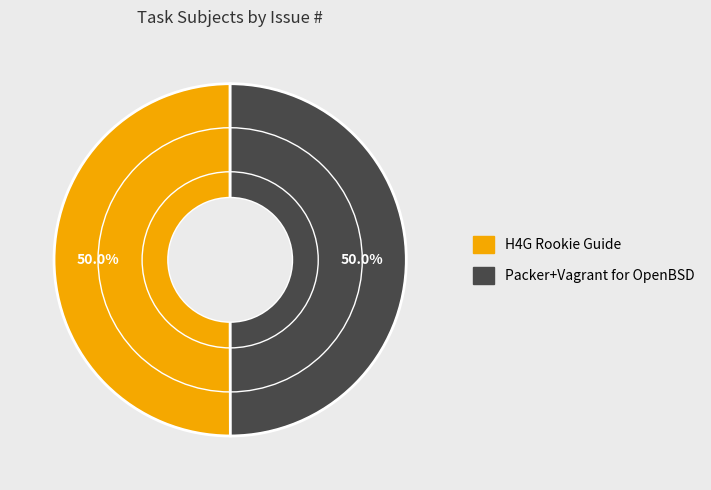

Approximately how many times larger is the value at H4G Rookie Guide compared to Packer+Vagrant for OpenBSD?

1.0